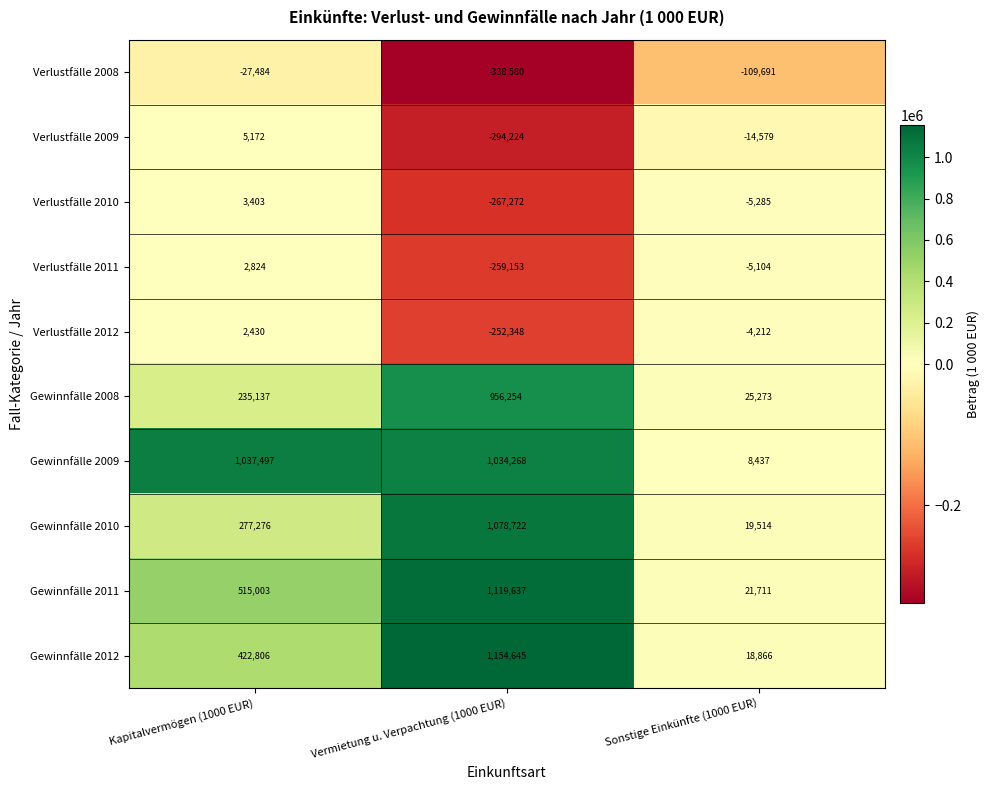

Which label corresponds to the largest value in the chart?

Vermietung u. Verpachtung (1000 EUR)